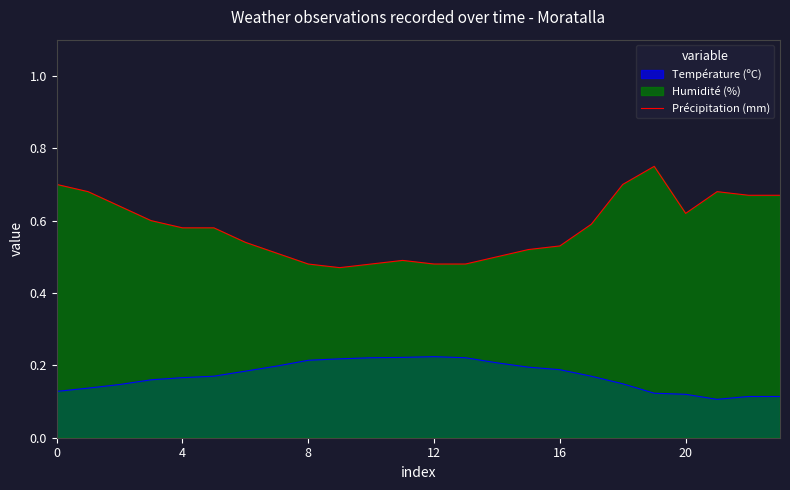

True or false: the data has more than 1 interior local peaks.

True